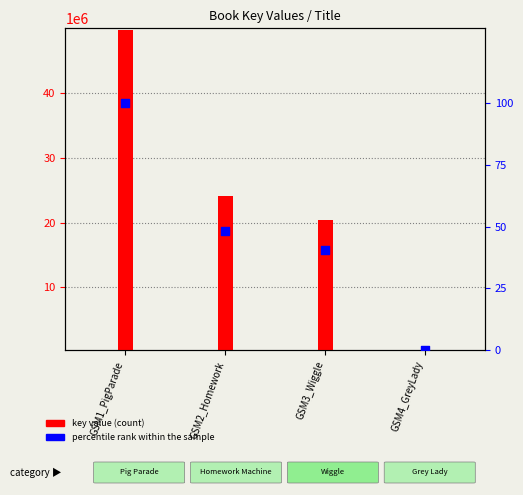

Which series has the widest spread of Y values?

key value (count)